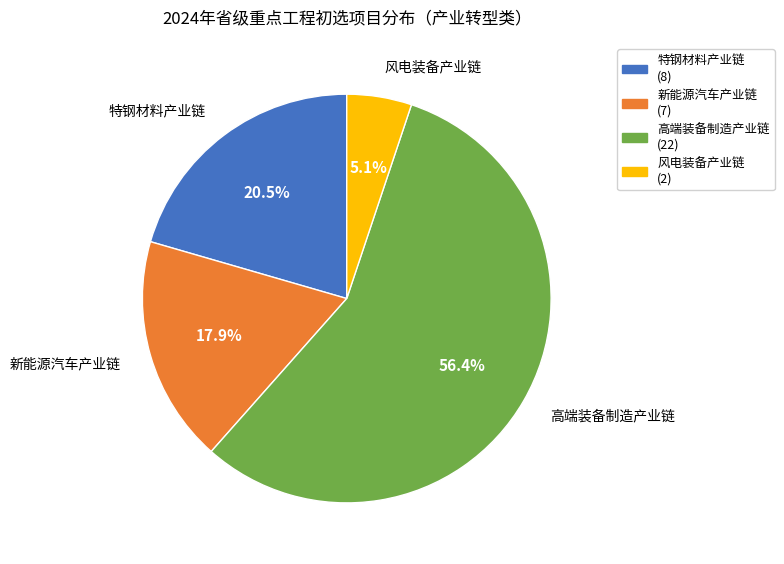

Approximately how many times larger is the value at 新能源汽车产业链 (7) compared to 特钢材料产业链 (8)?

0.9